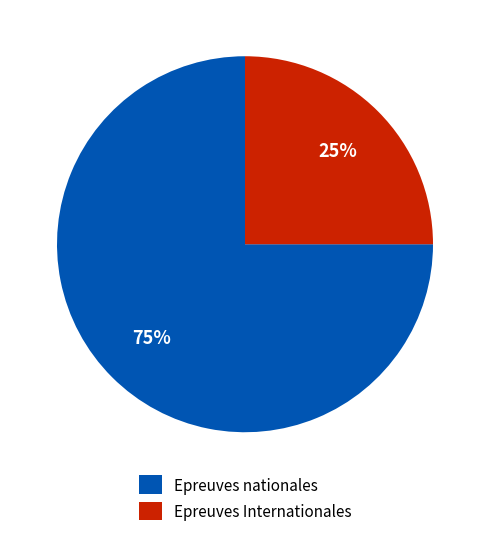

True or false: Epreuves Internationales accounts for 25% of the total.

True